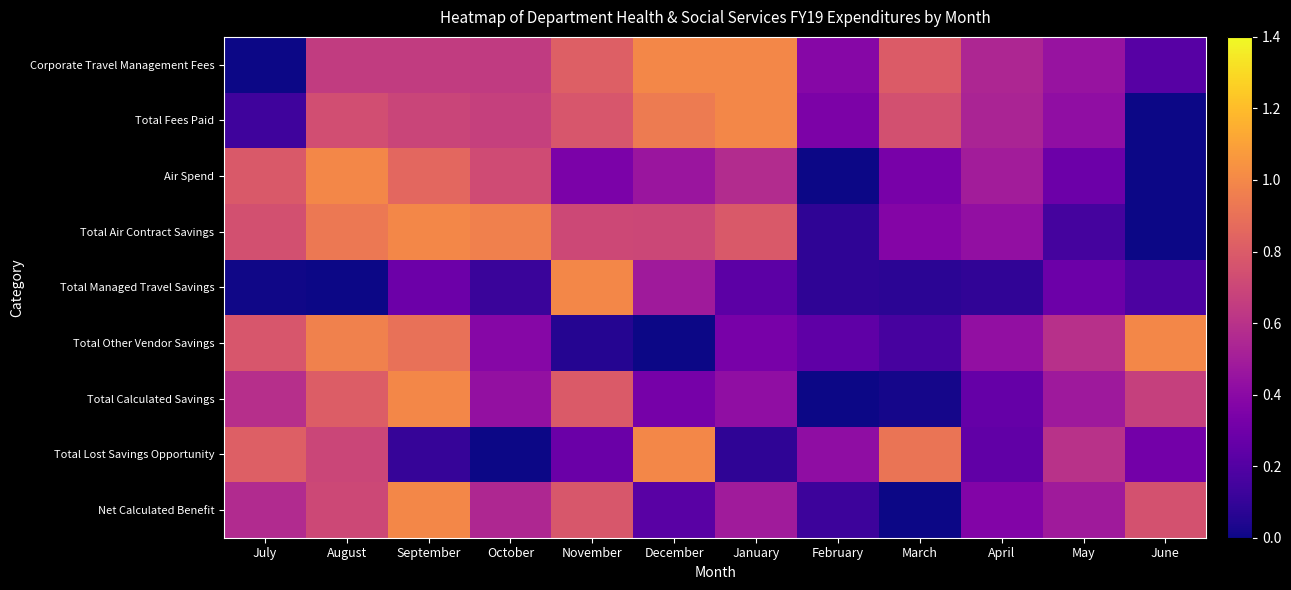

At which category is the sum across all series the highest?

August